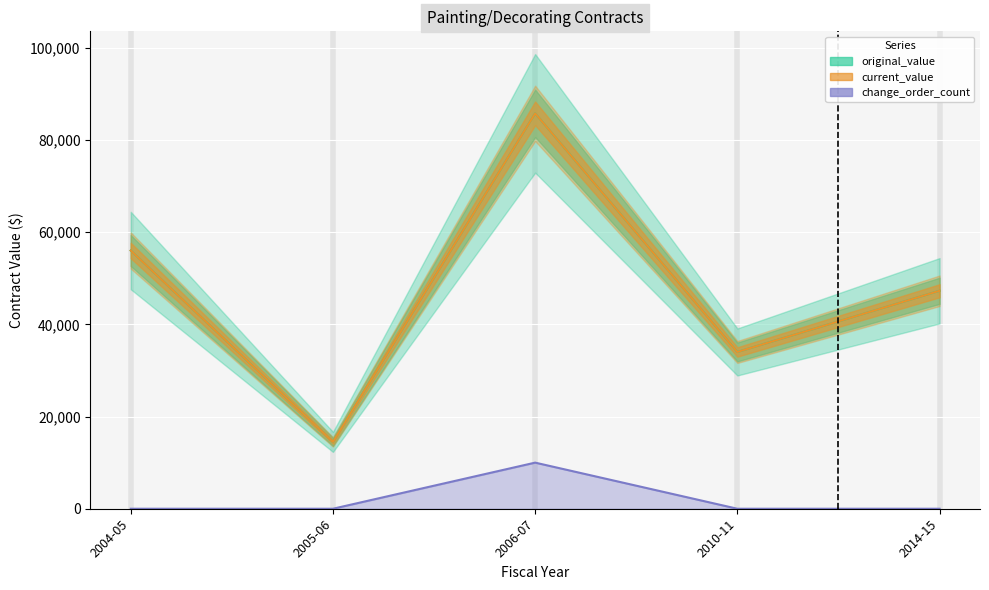

The value of current_value at 2014-15 is 3622.4. True or false?

False